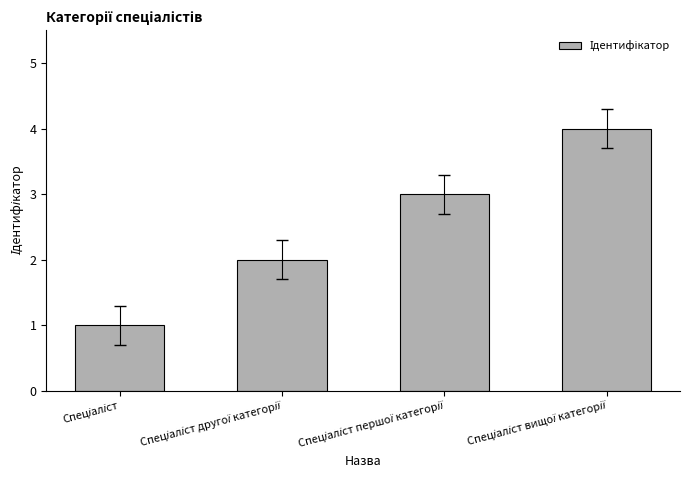

Reading left to right, transcribe all the data shown in this chart.

1	2	3	4